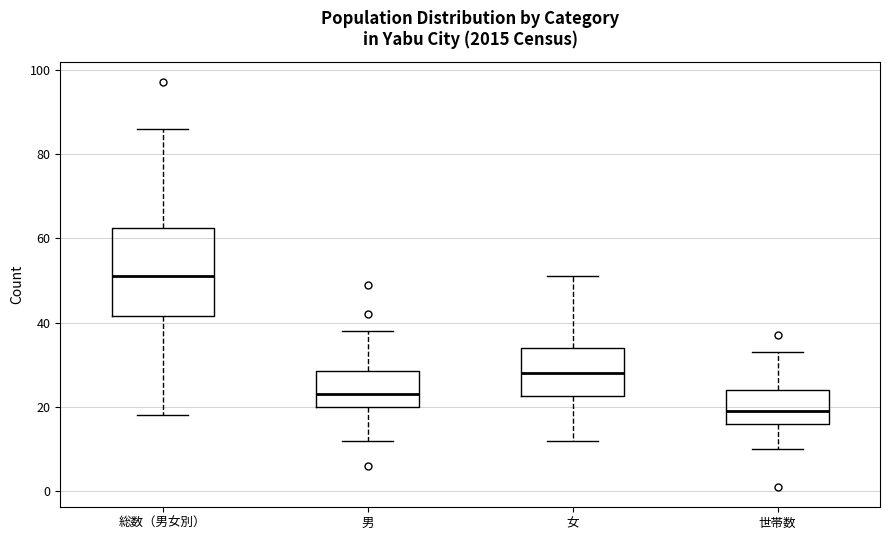

Reading left to right, read every box against the y-axis: the position of its median line, the range the box covers, and the ends of its whiskers. The values are not printed on the chart, so give them approximately, as read against the axis.

総数（男女別）: median 52, box 42 to 62, whiskers 18 to 86
男: median 24, box 20 to 28, whiskers 12 to 38
女: median 28, box 22 to 34, whiskers 12 to 52
世帯数: median 20, box 16 to 24, whiskers 10 to 34